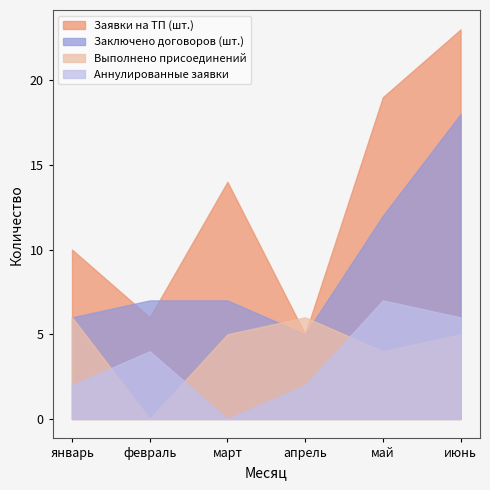

At which category is the sum across all series the highest?

июнь